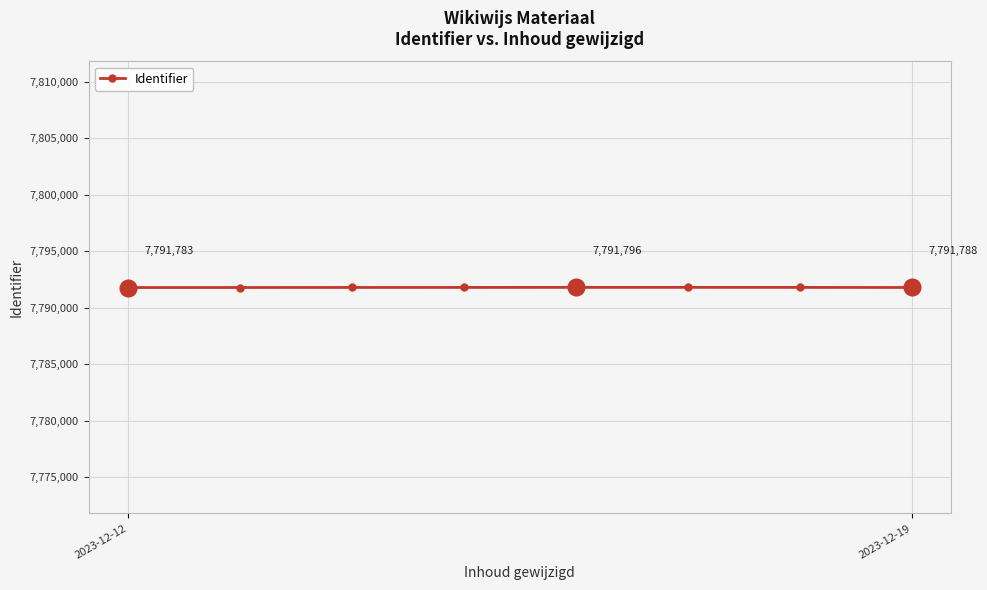

What is the difference between the maximum and minimum values?

15